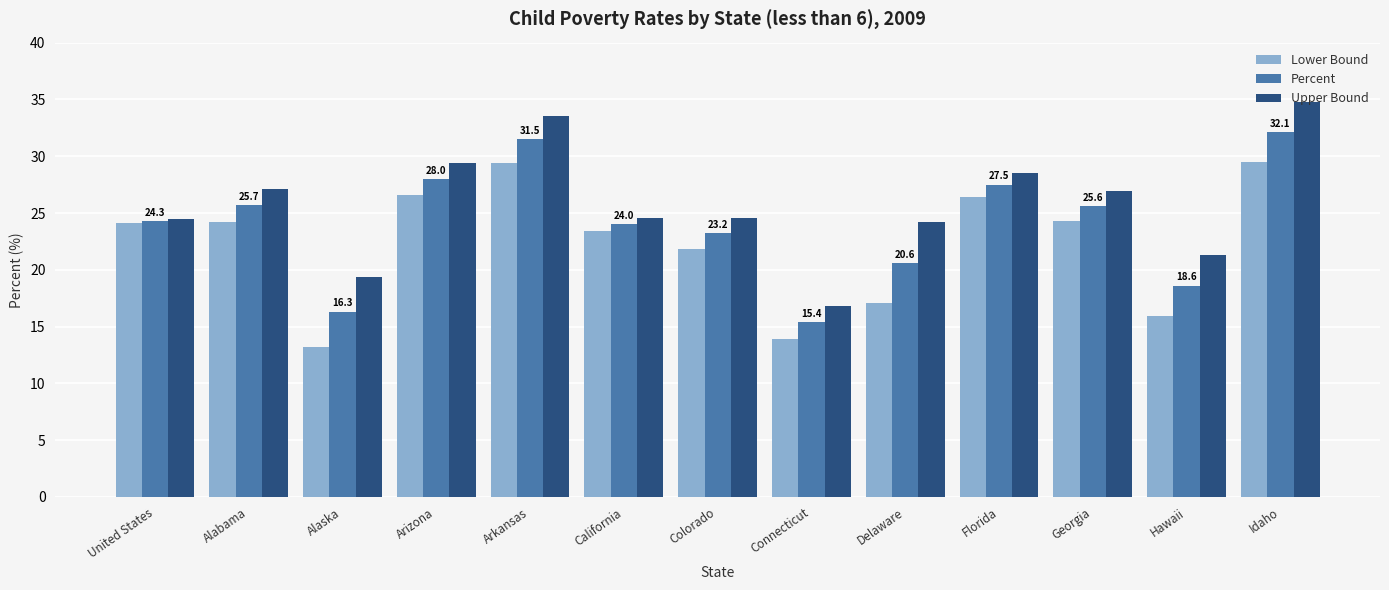

At which label does Lower Bound first exceed 24?

United States